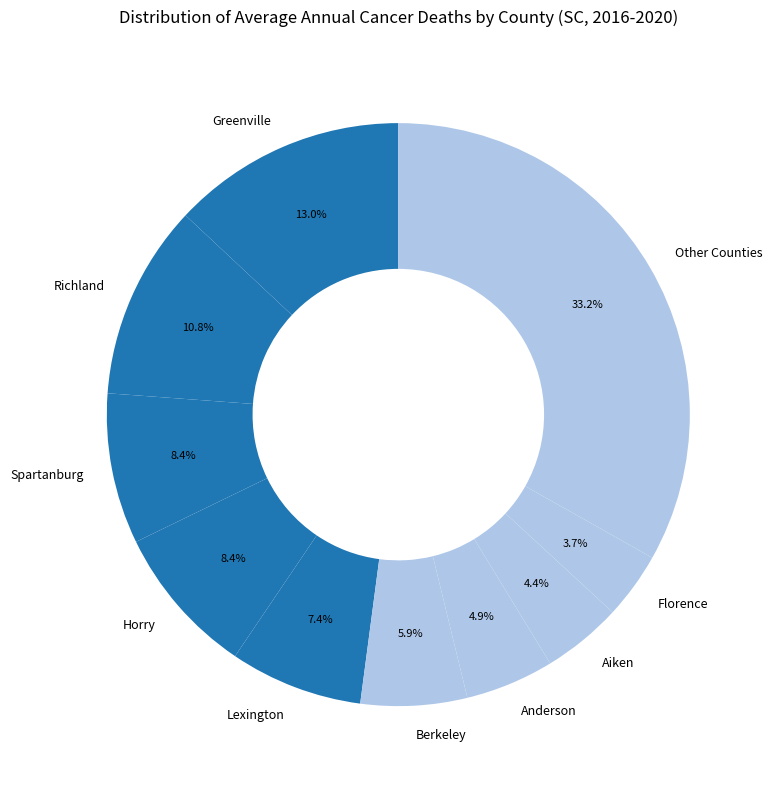

Does Berkeley represent more than half of the total?

No